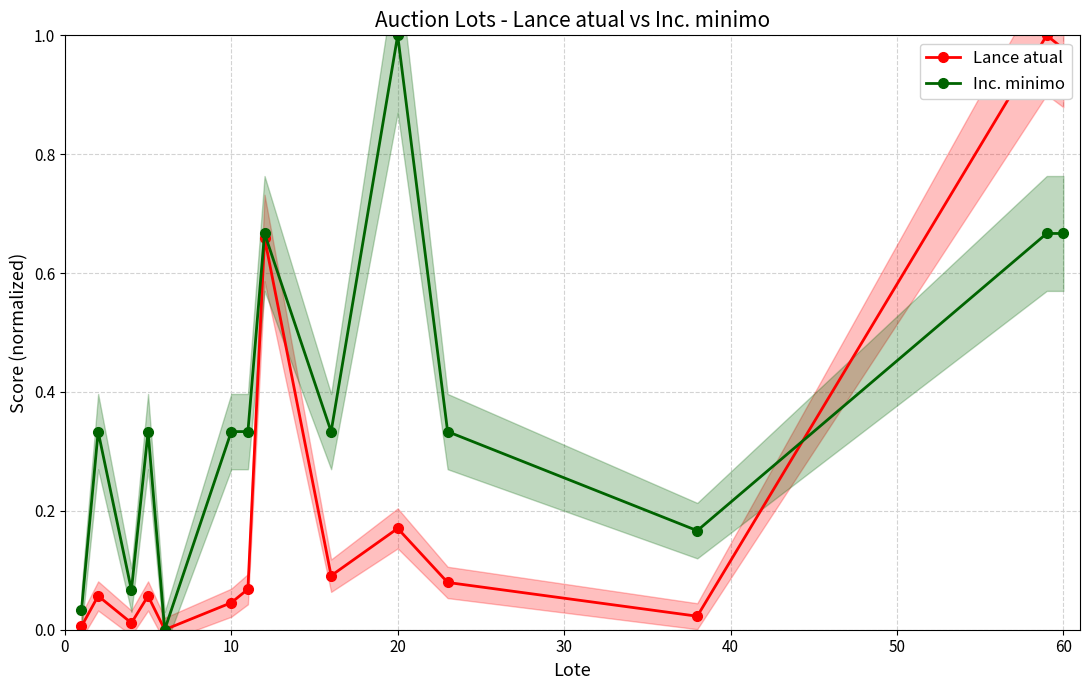

In Lance atual, how many points are lower than both neighbors (excluding endpoints)?

4